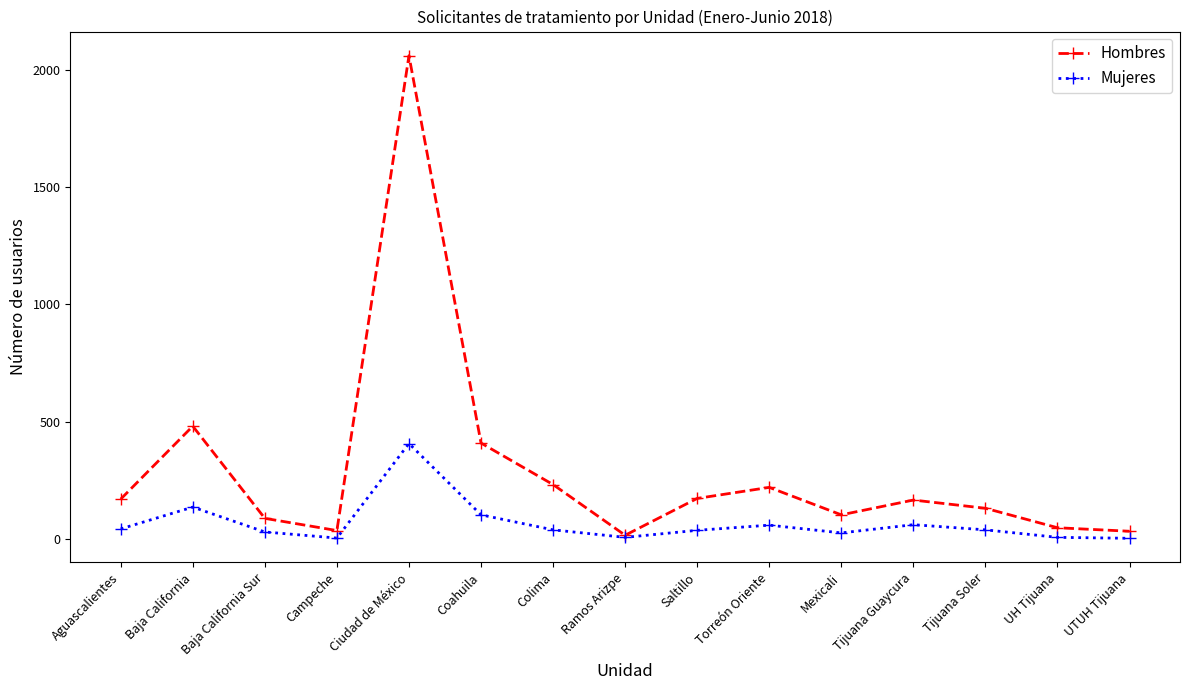

Where is Hombres nearest to the value 1038?

Baja California